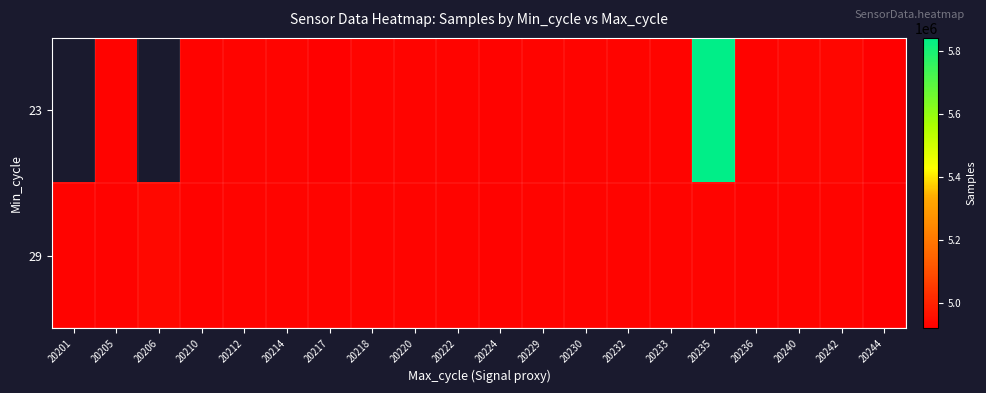

What value does the 29 series have at 20242?

4931388.0